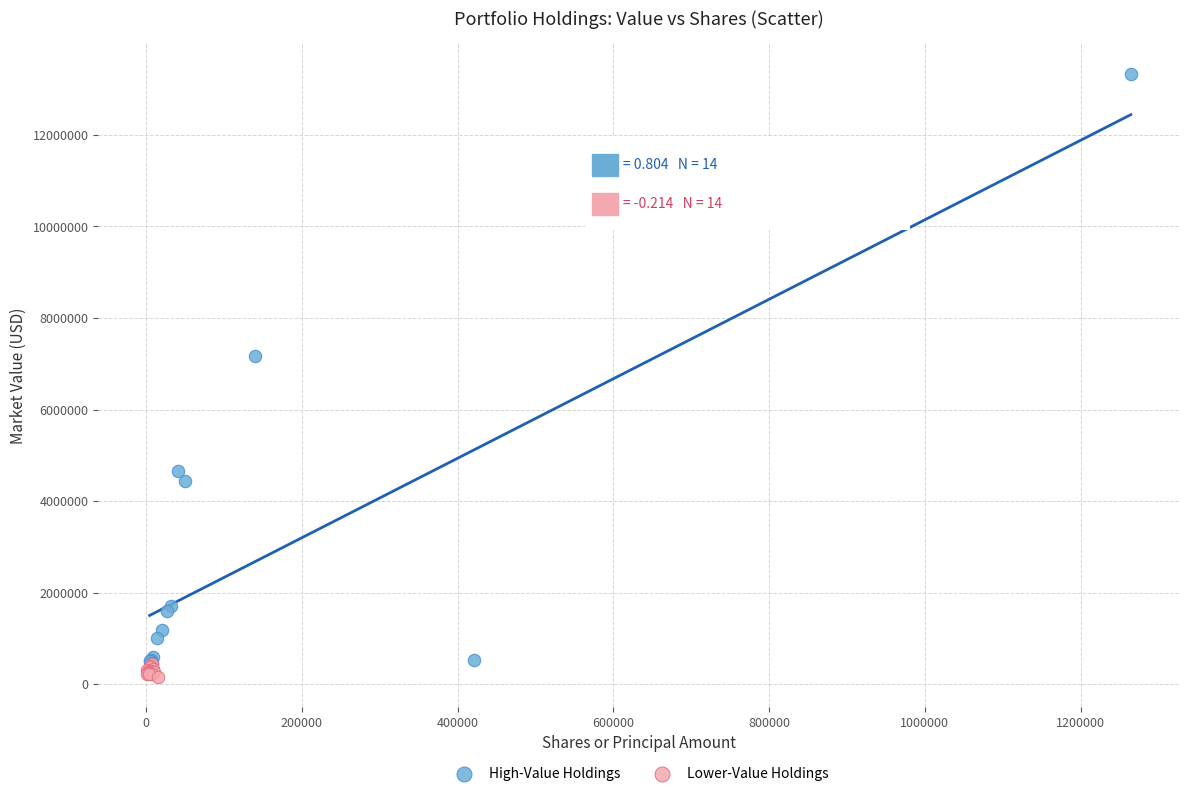

Which series reaches the maximum Y coordinate?

High-Value Holdings